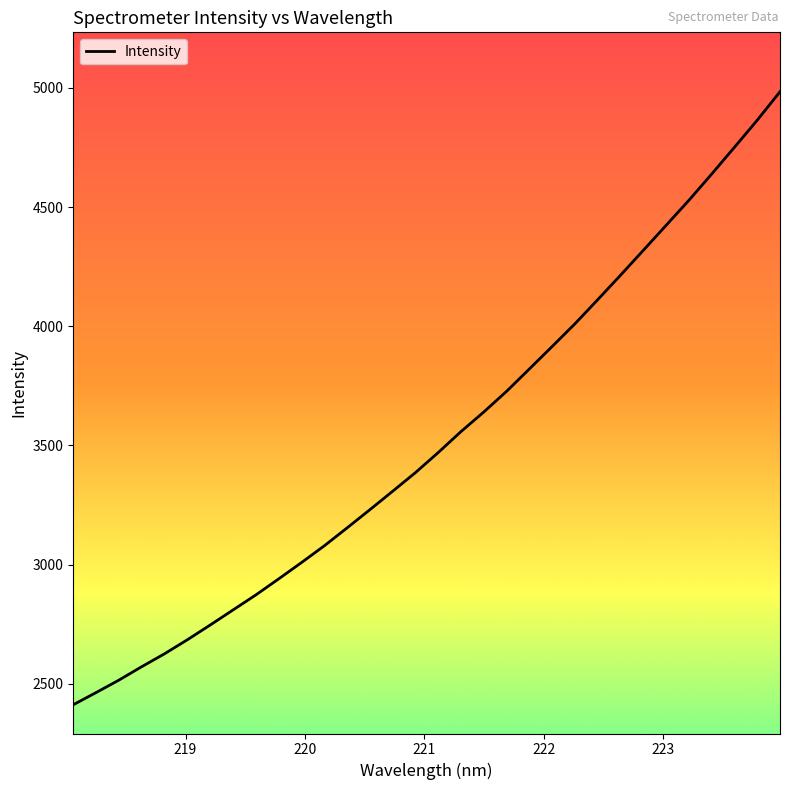

What is the minimum value shown in the chart?

2412.6